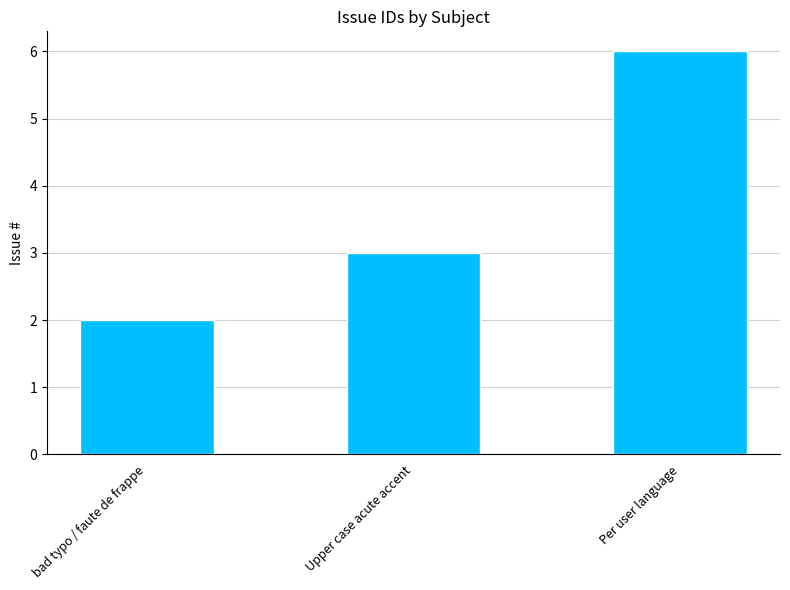

How many categories are shown in the chart?

3